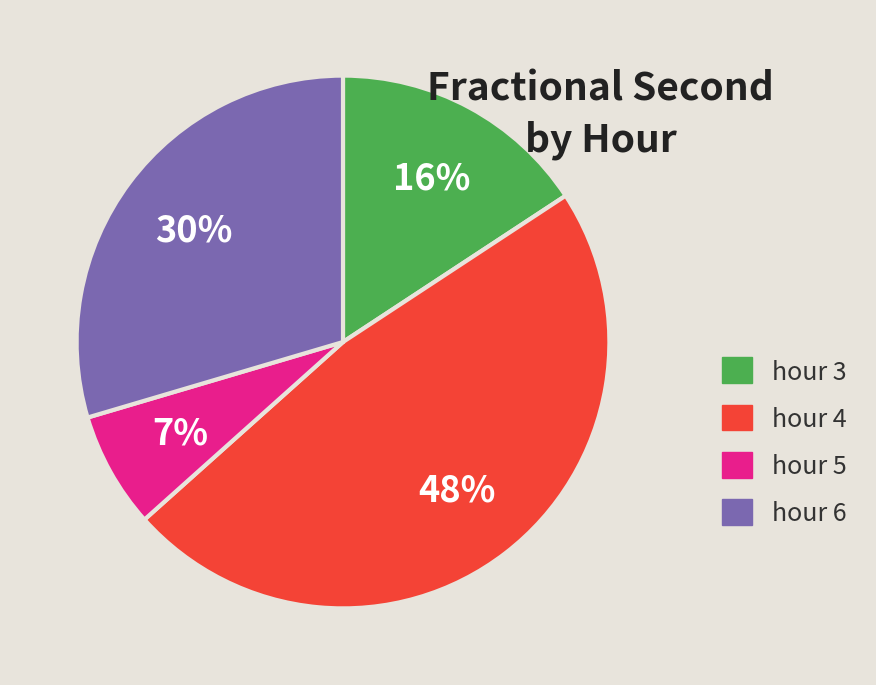

Is the sum of hour 3 and hour 5 greater than half?

No